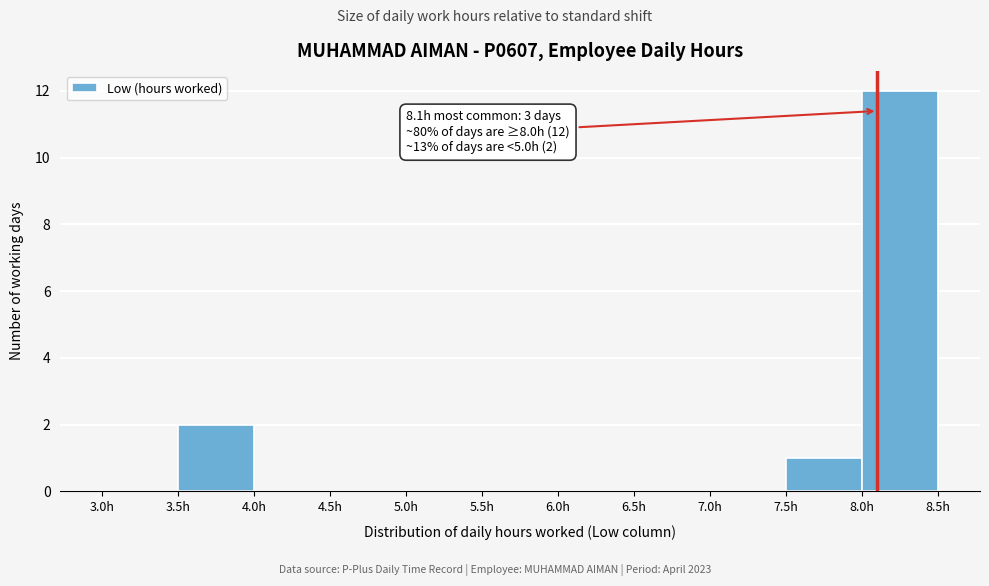

Over which range of the x-axis is the bar tallest?

8.0 to 8.5